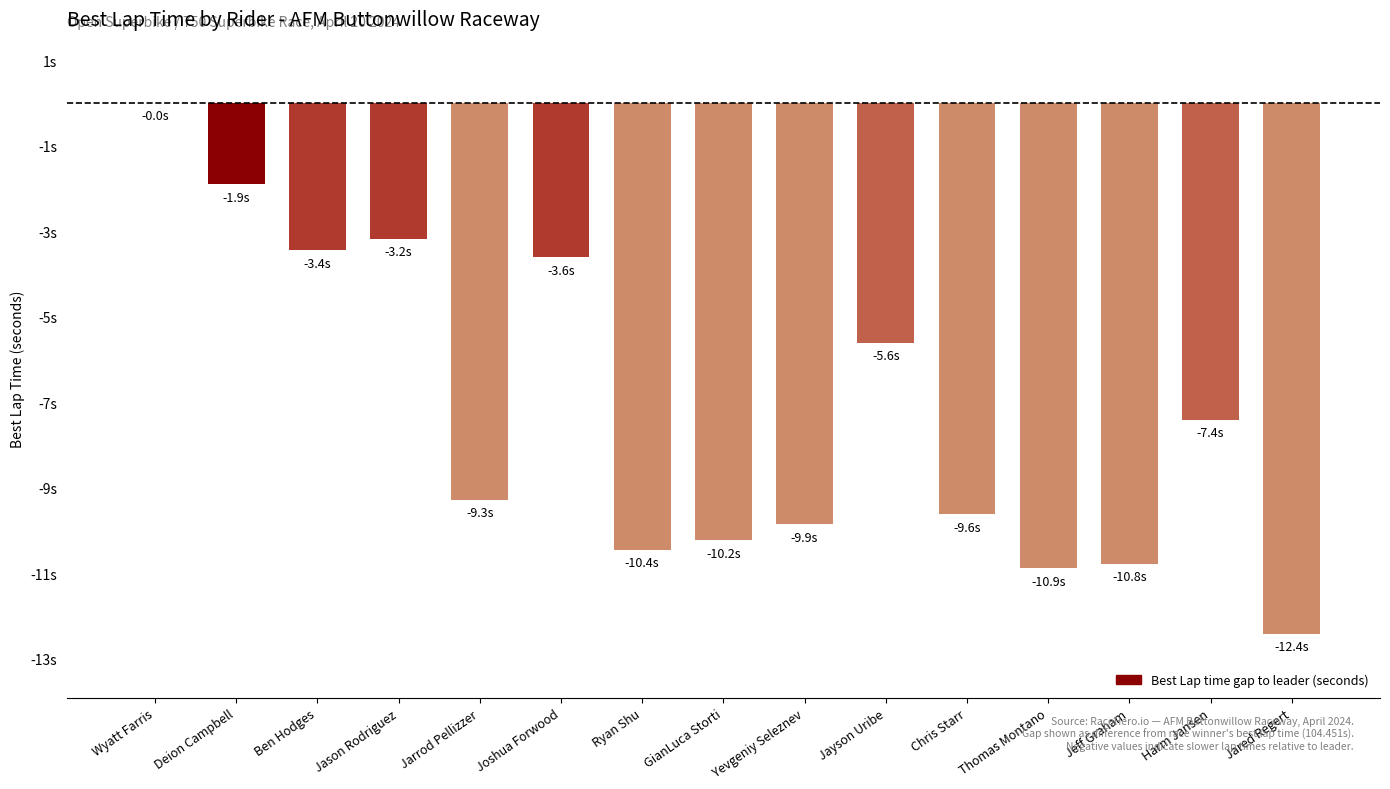

Rank the categories by value from lowest to highest.

Jared Regert, Thomas Montano, Jeff Graham, Ryan Shu, GianLuca Storti, Yevgeniy Seleznev, Chris Starr, Jarrod Pellizzer, Harm Jansen, Jayson Uribe, Joshua Forwood, Ben Hodges, Jason Rodriguez, Deion Campbell, Wyatt Farris